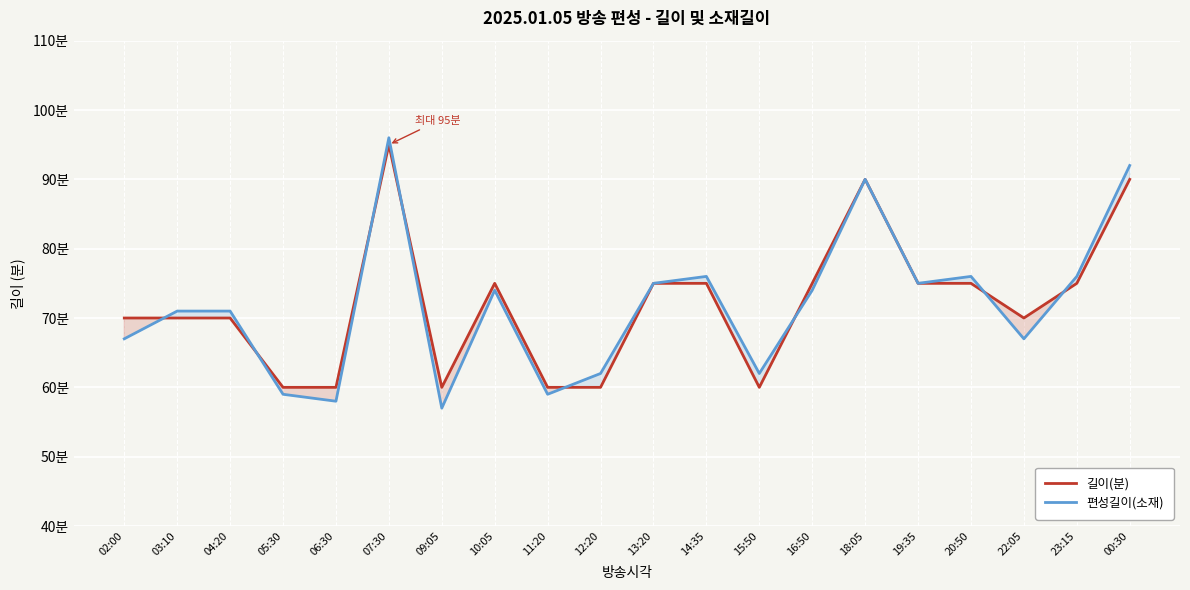

Rank the series at 02:00 from lowest to highest value.

편성길이(소재), 길이(분)